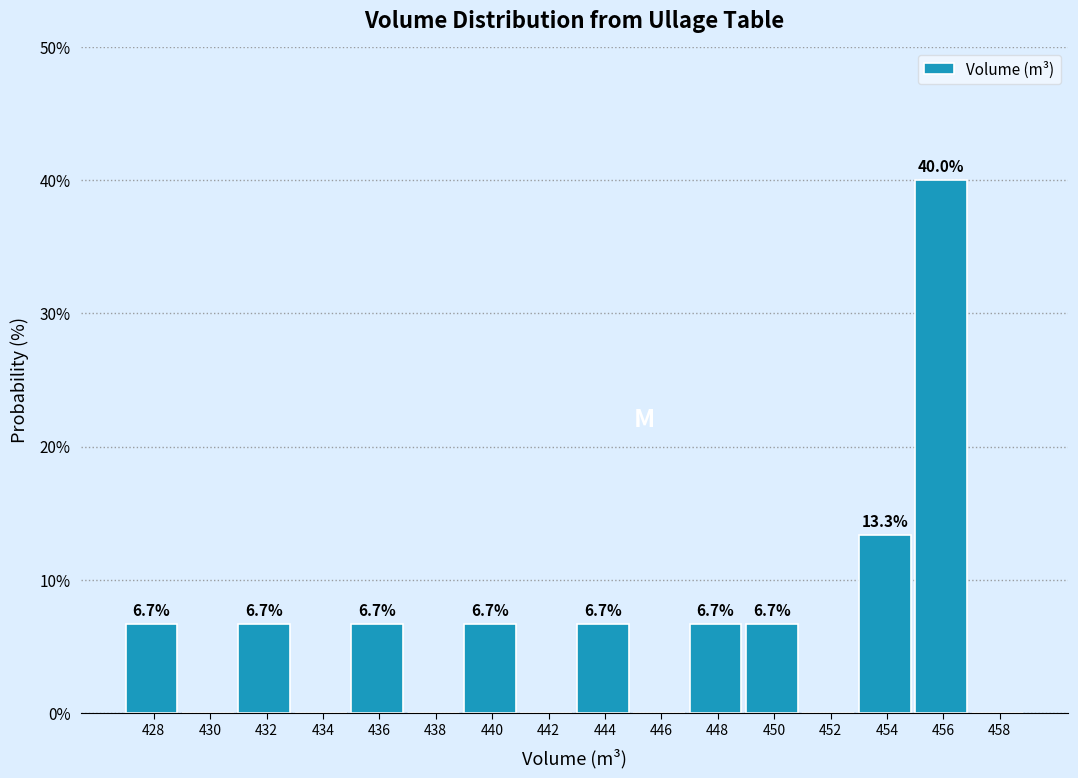

Reading right to left, what are all the values shown in this chart?

458=0.0	456=40.0	454=13.3	452=0.0	450=6.7	448=6.7	446=0.0	444=6.7	442=0.0	440=6.7	438=0.0	436=6.7	434=0.0	432=6.7	430=0.0	428=6.7